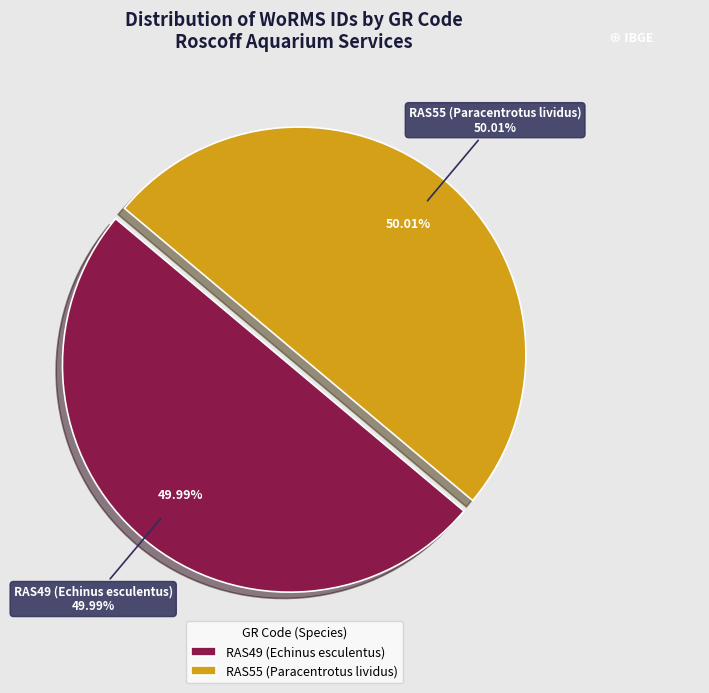

How many slices are in this pie chart?

2